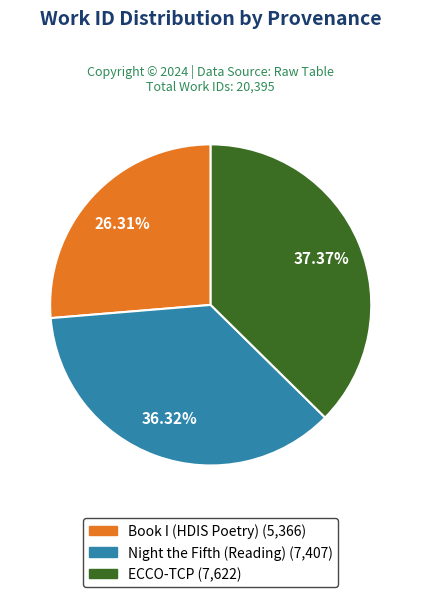

Rank the categories by value from highest to lowest.

ECCO-TCP, Night the Fifth (Reading), Book I (HDIS Poetry)